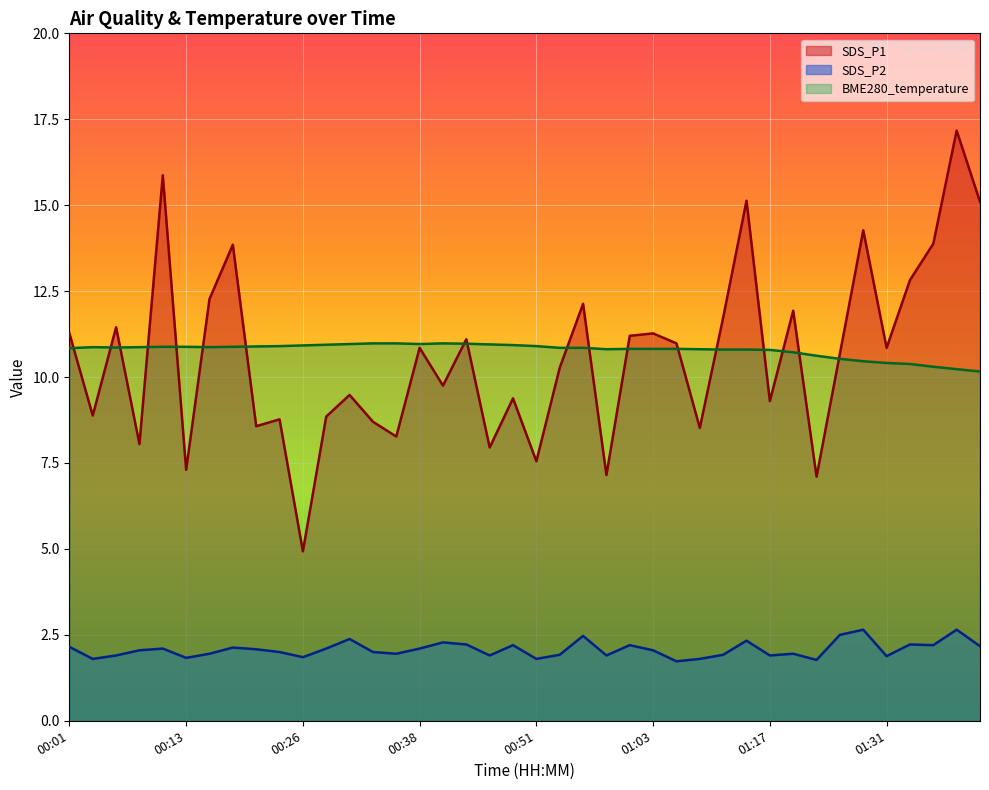

Which label corresponds to the largest value in the chart?

01:38